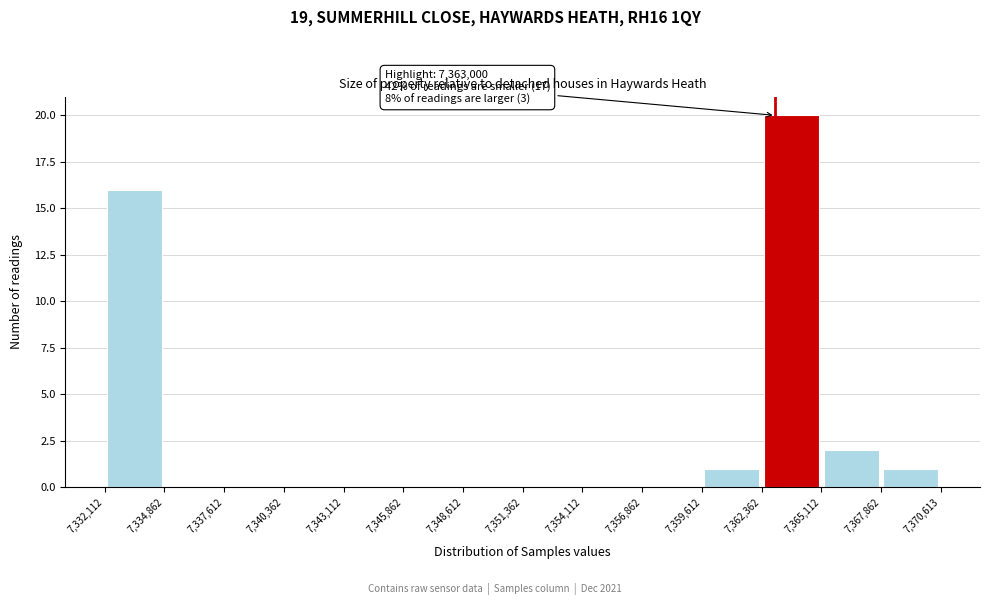

Which range on the x-axis has the tallest bar?

7,362,362 to 7,365,112